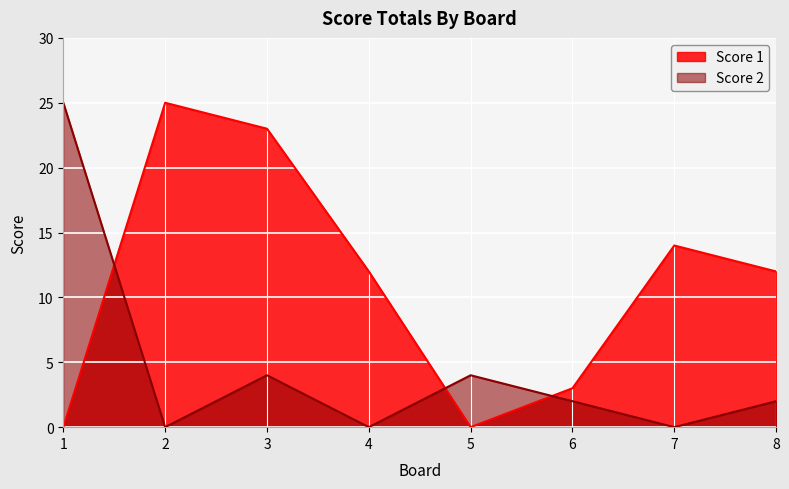

Which series has the largest range (max minus min)?

Score 1